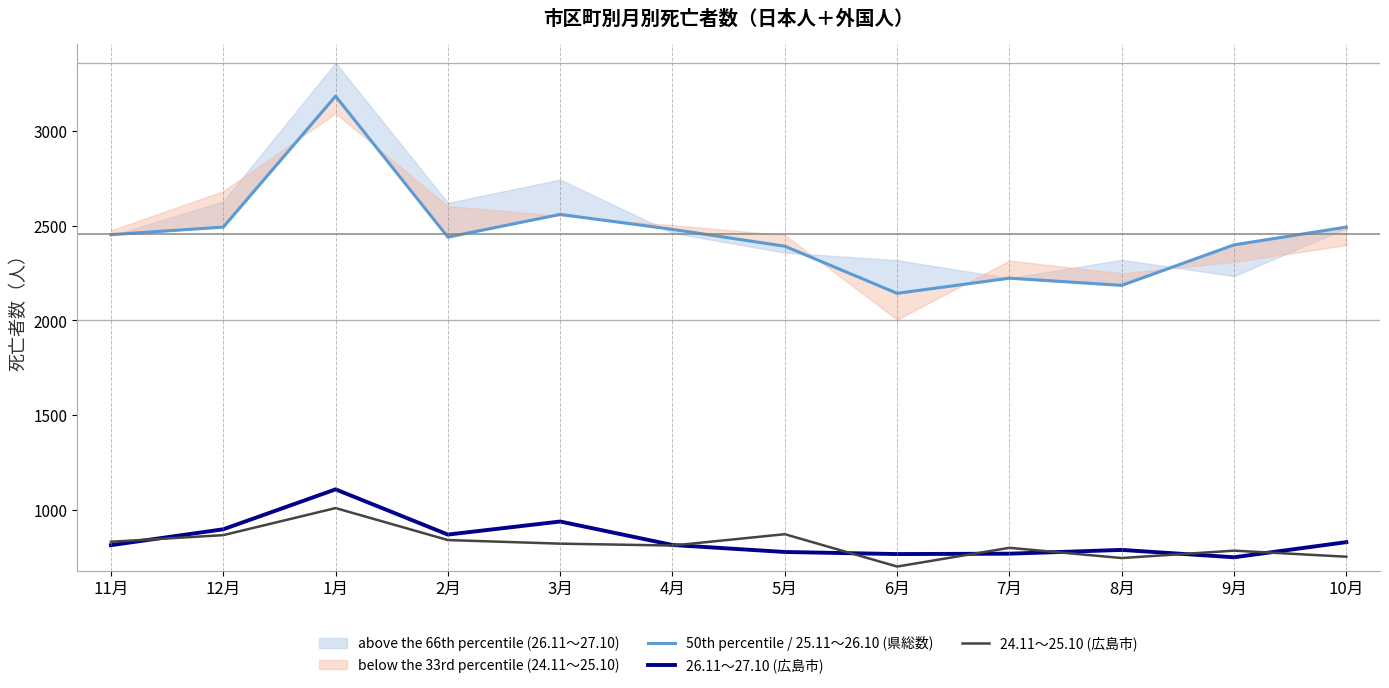

At 7月, list the series in order from smallest to largest.

26.11～27.10 (広島市), 24.11～25.10 (広島市), 50th percentile / 25.11～26.10 (県総数)